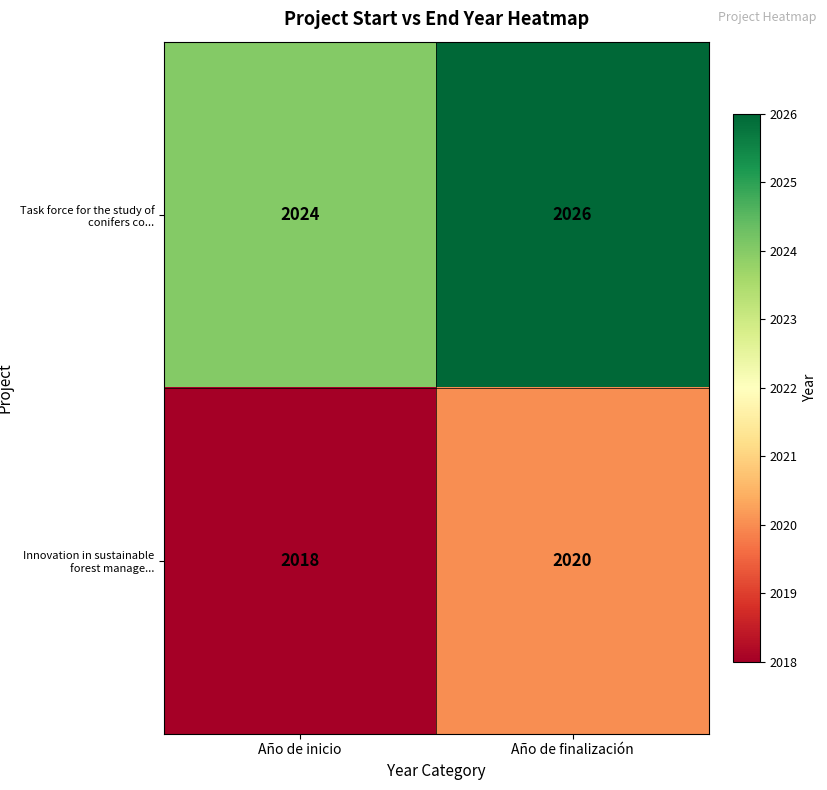

At which category does the chart reach its minimum across all series?

Año de inicio